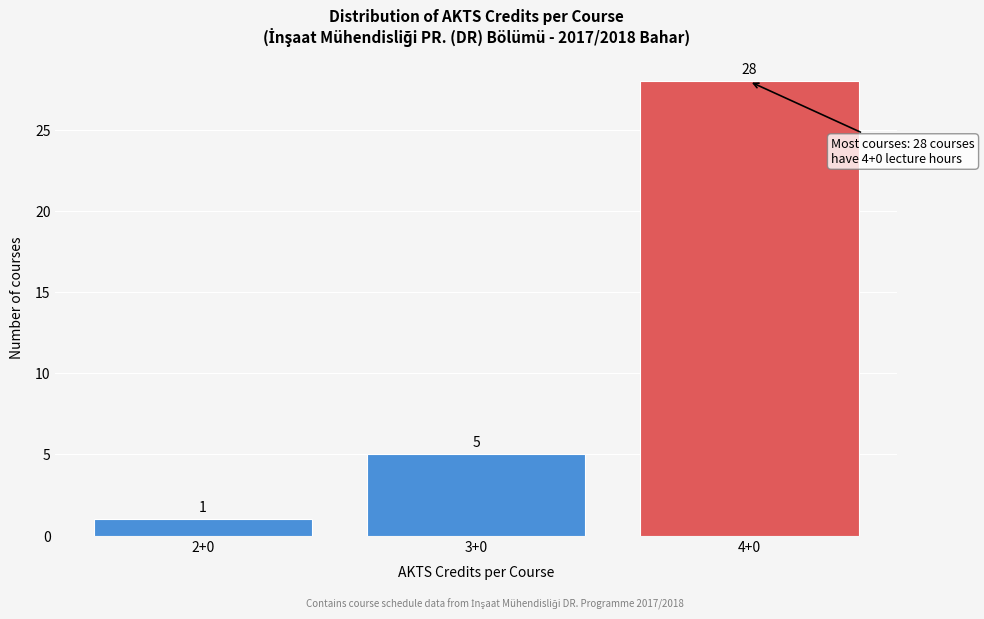

Reading left to right, transcribe all the data shown in this chart.

2+0=1	3+0=5	4+0=28